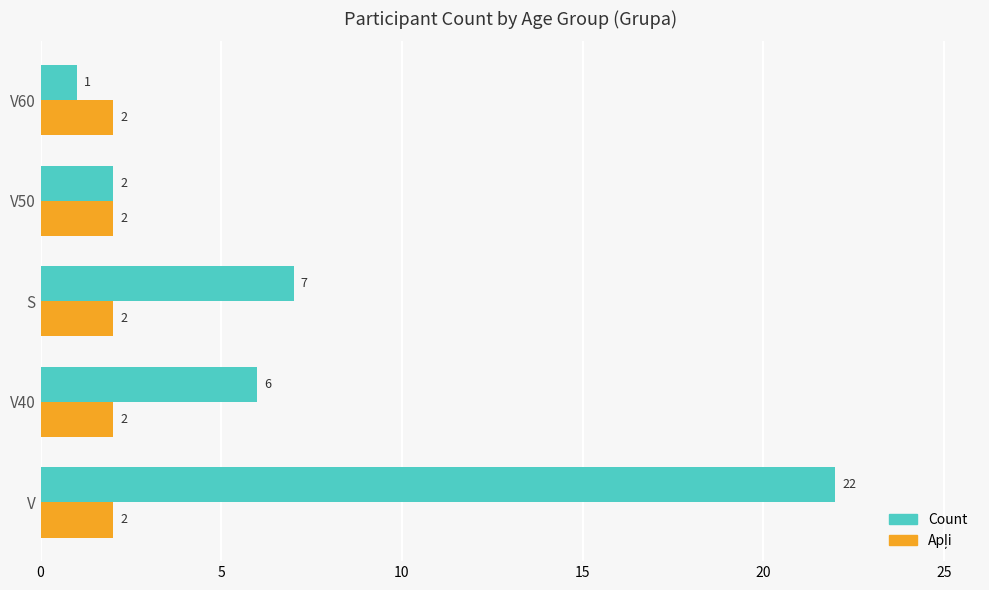

Count the number of data series in this chart.

2